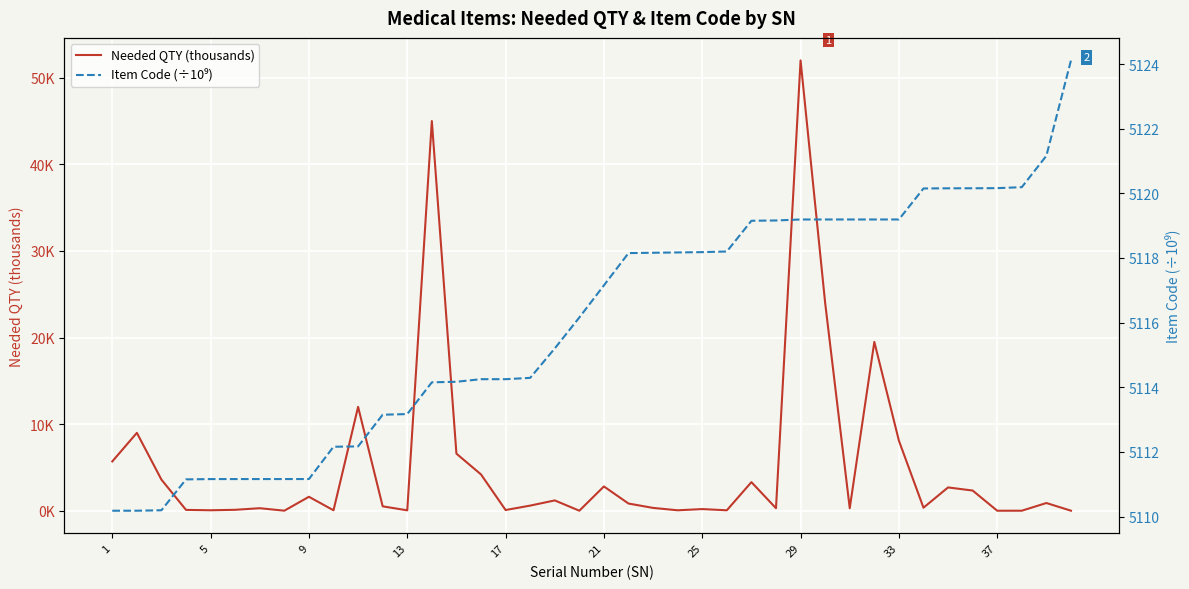

Which label corresponds to the smallest value in the chart?

37